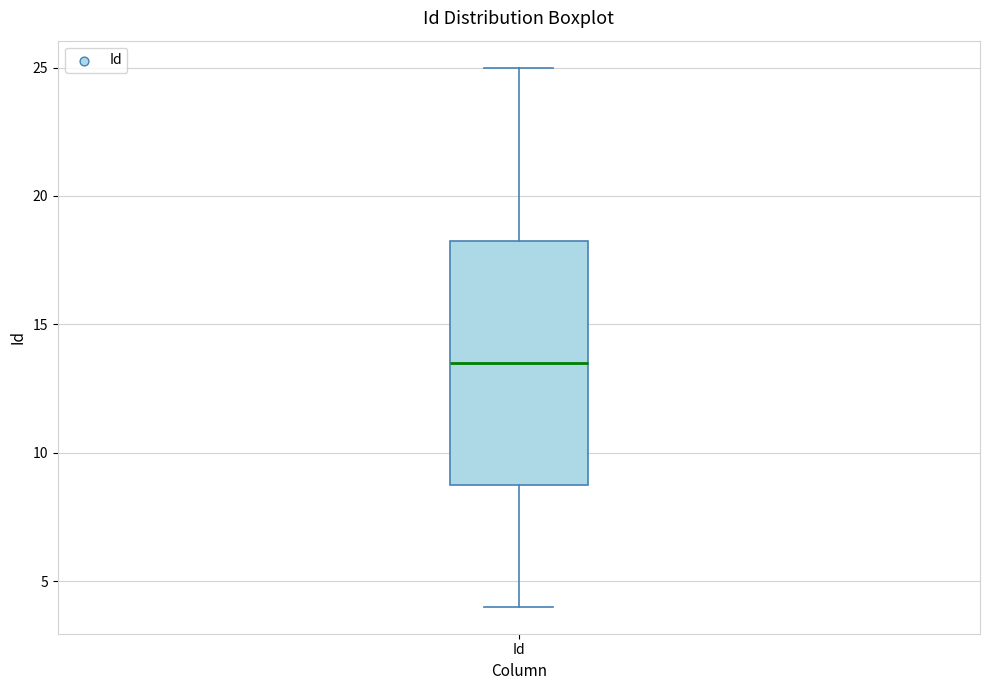

Where is the upper edge of the box for Id on the y-axis? The values are not printed on the chart, so give them approximately, as read against the axis.

18.5